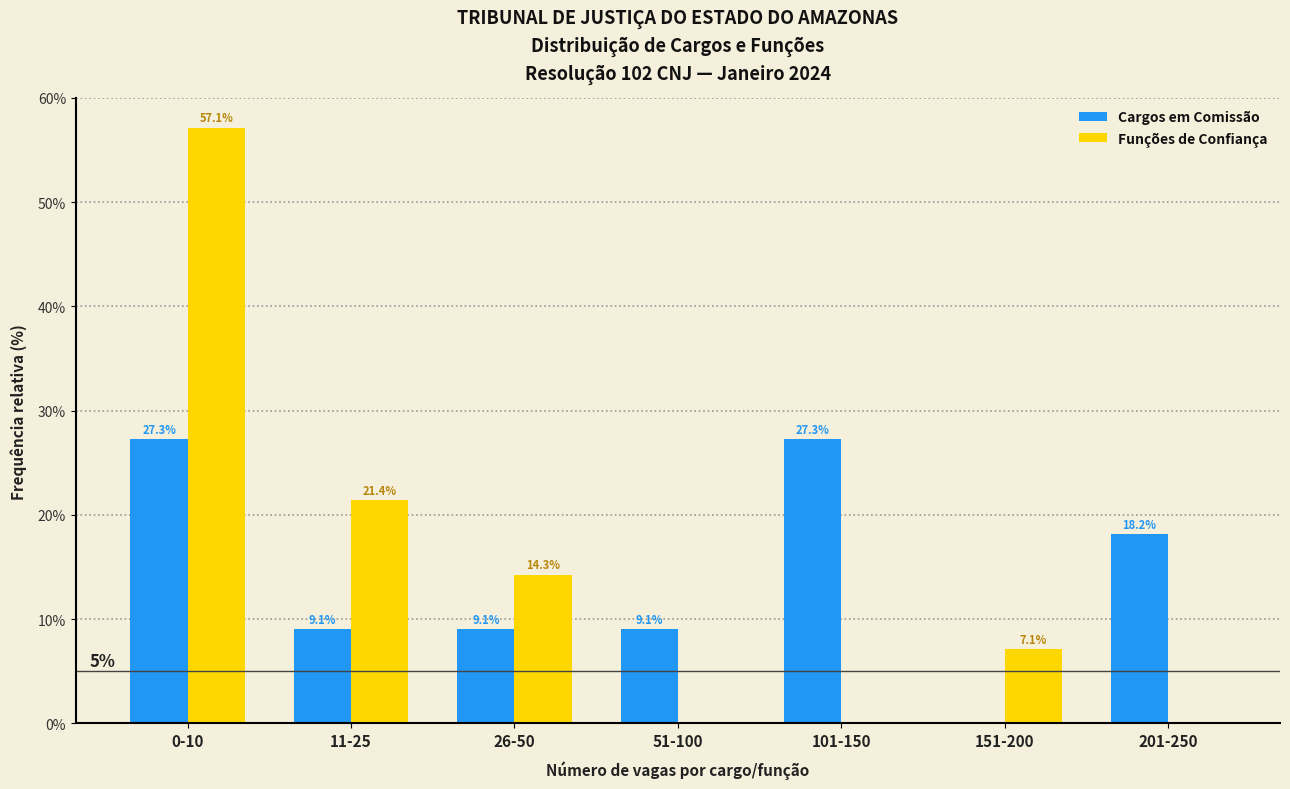

At which category is the sum across all series the highest?

0-10